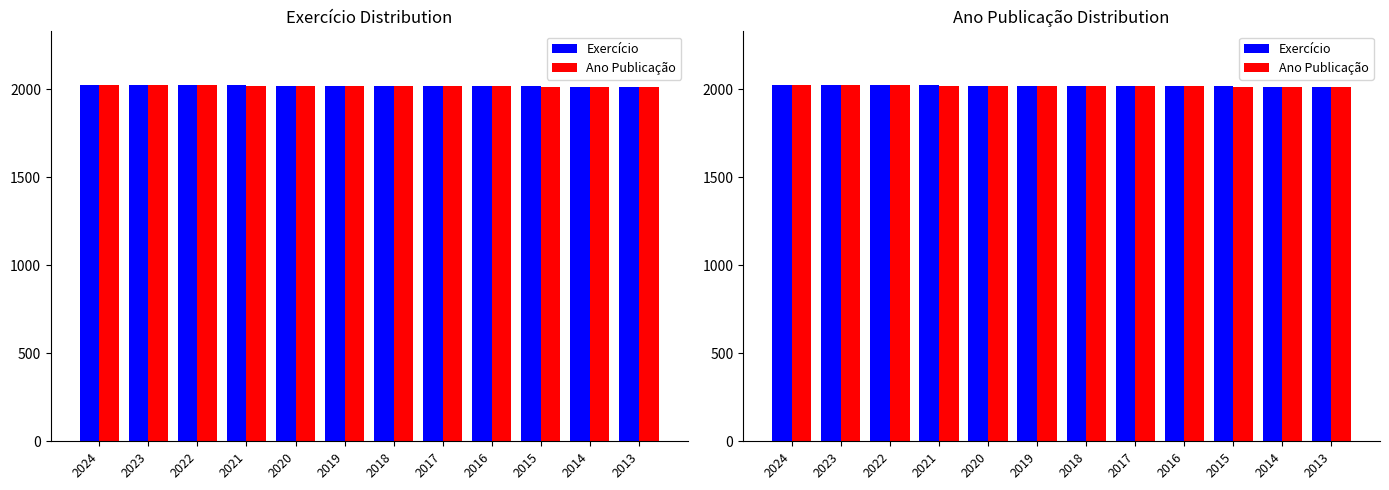

How many values in the Exercício series are below 2019?

6